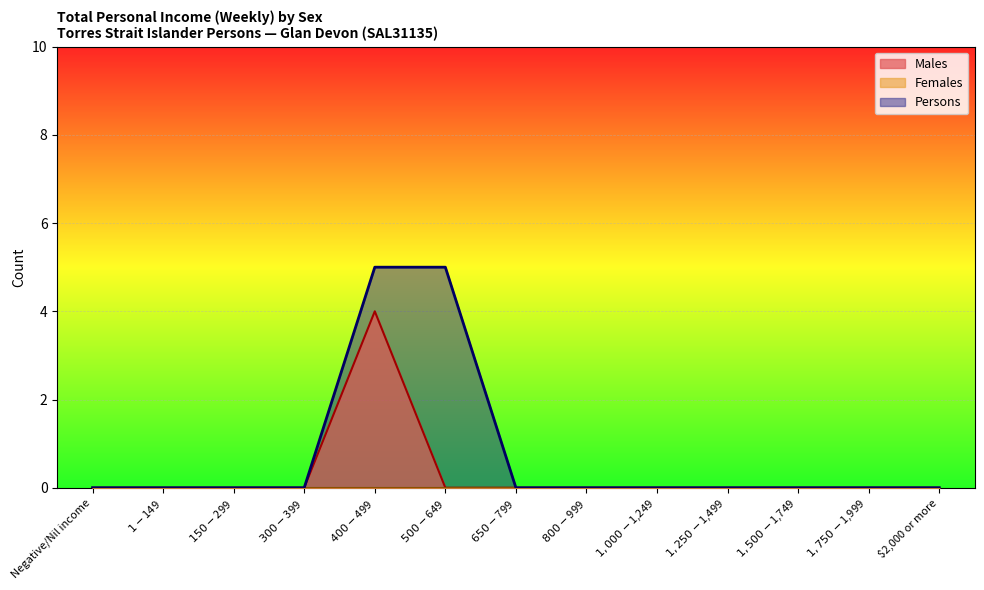

What is the label of the 7th point from the left?

$650-$799